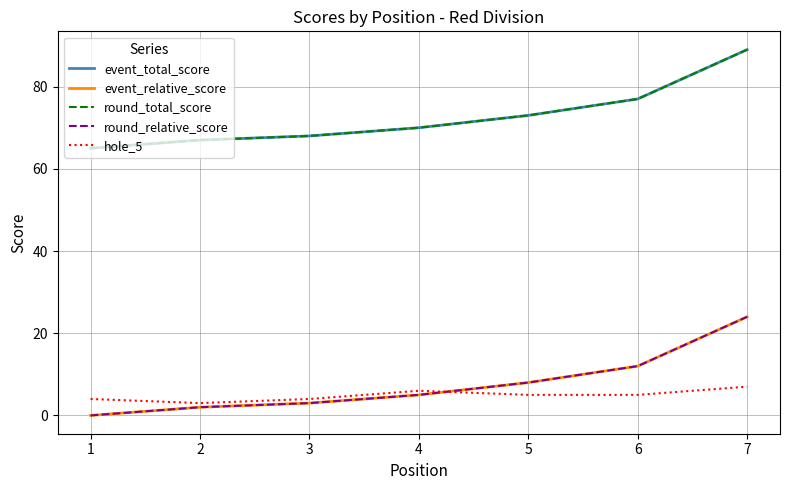

Where is round_total_score nearest to the value 77?

6